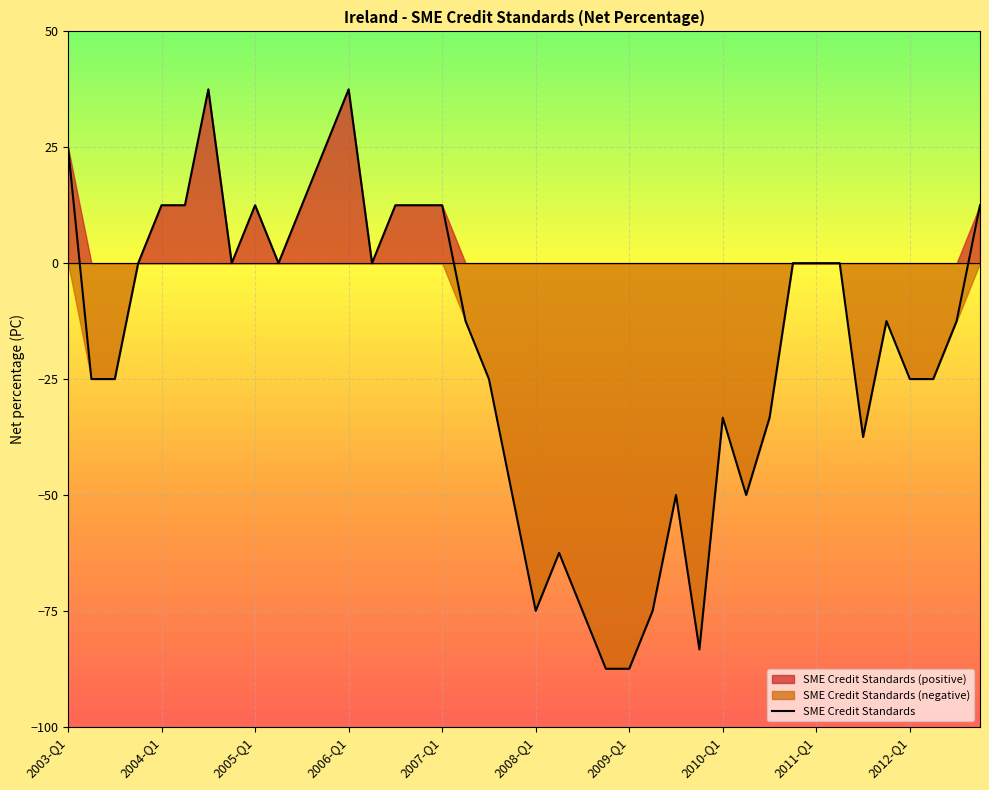

What is the lowest value of the SME Credit Standards series?

-87.5